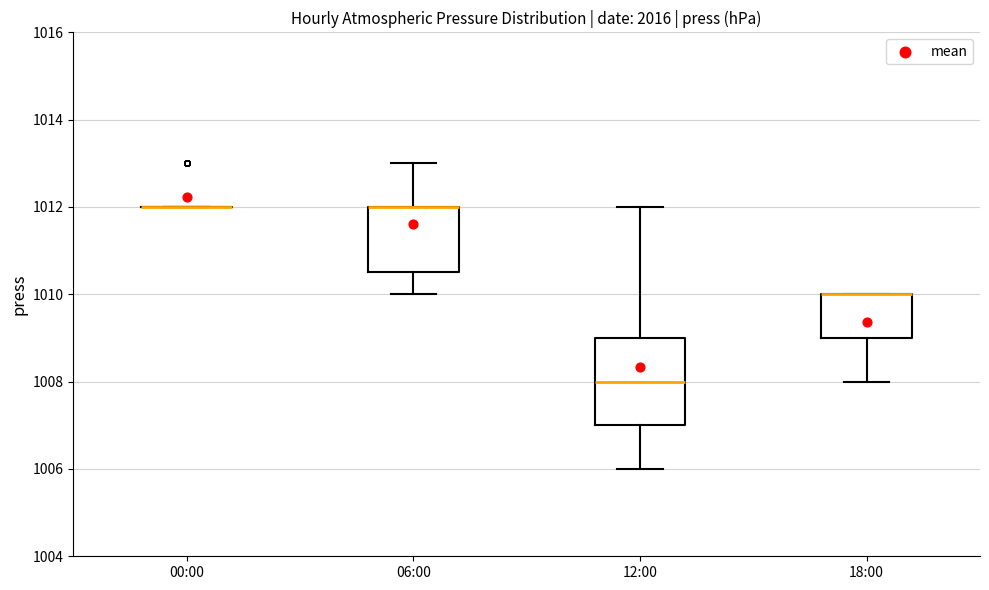

Reading left to right, read every box against the y-axis: the position of its median line, the range the box covers, and the ends of its whiskers. The values are not printed on the chart, so give them approximately, as read against the axis.

00:00: box collapsed to a line at 1012.0, whiskers 1012.0 to 1012.0
06:00: median 1012.0 (drawn on the box's upper edge), box 1010.6 to 1012.0, whiskers 1010.0 to 1013.0
12:00: median 1008.0, box 1007.0 to 1009.0, whiskers 1006.0 to 1012.0
18:00: median 1010.0 (drawn on the box's upper edge), box 1009.0 to 1010.0, whiskers 1008.0 to 1010.0